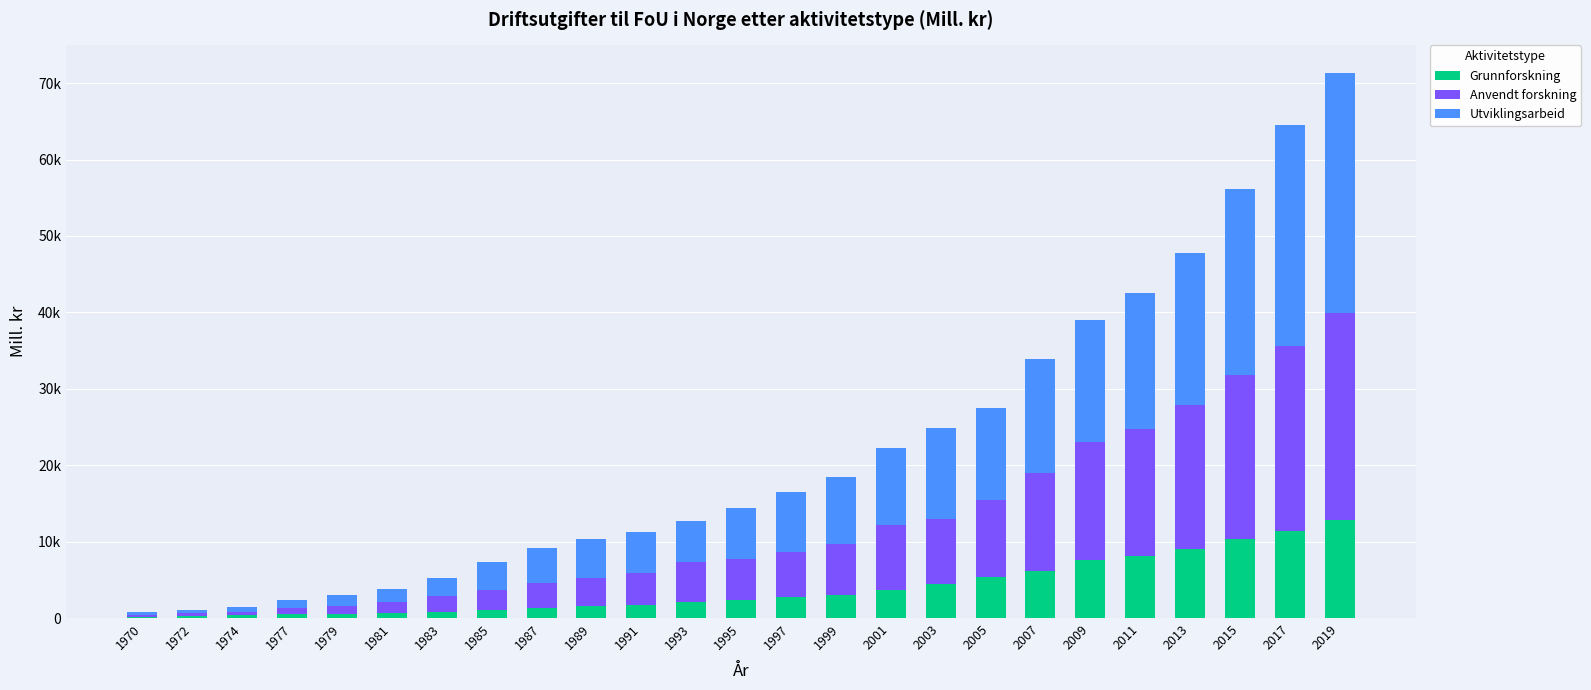

What is the difference between the maximum and minimum values in the Grunnforskning series?

12587.9